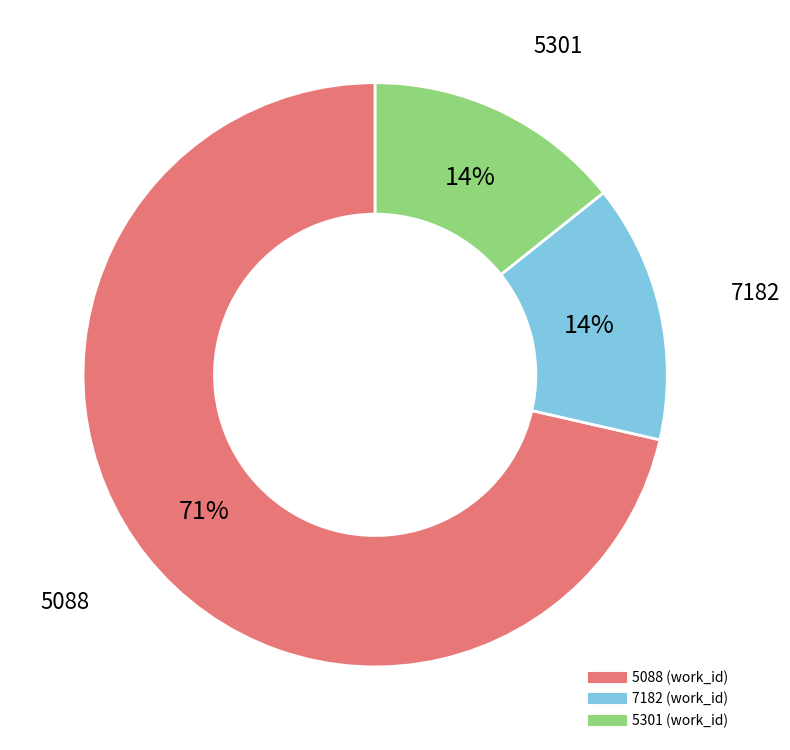

To the nearest percent, what is the average slice percentage?

33%